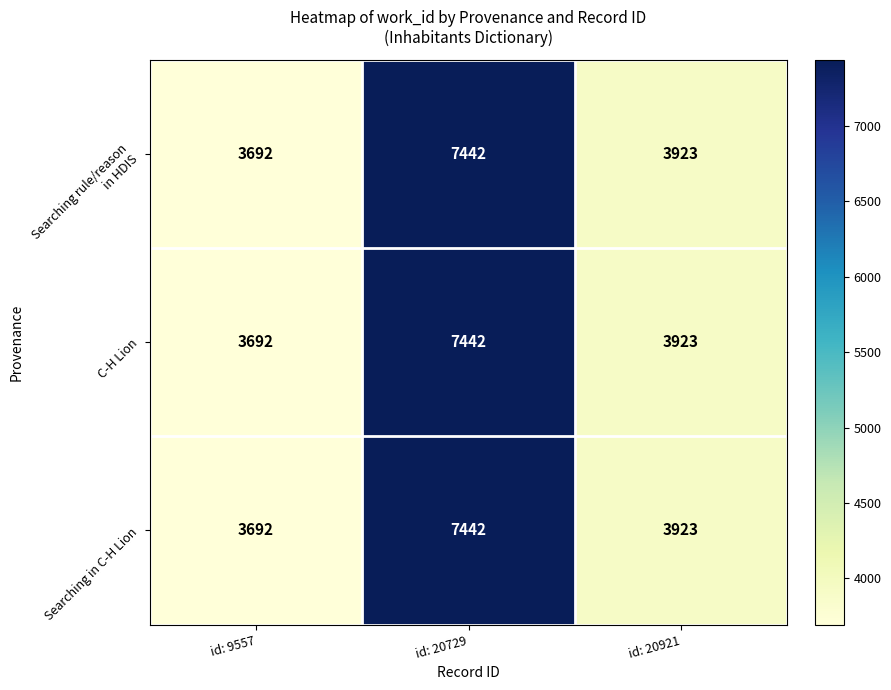

What is the greatest value displayed?

7442